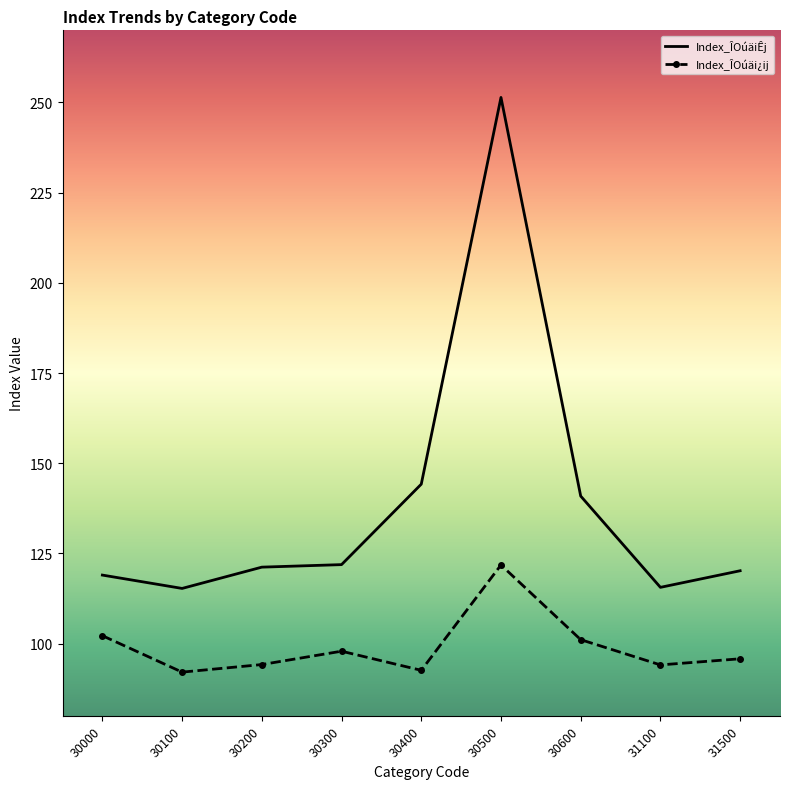

Which series has the largest total across all categories?

Index_ÎOúäiÊj